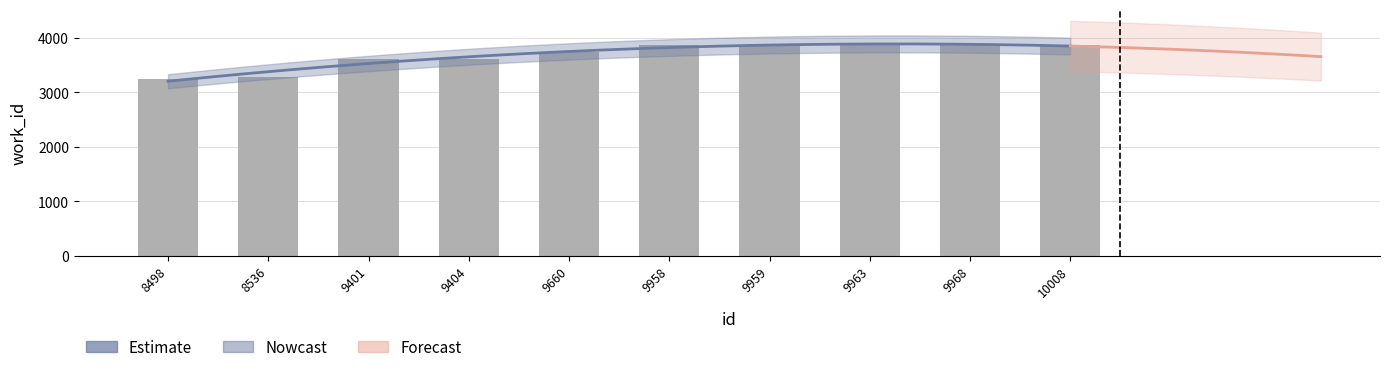

What is the maximum value shown in the chart?

3866